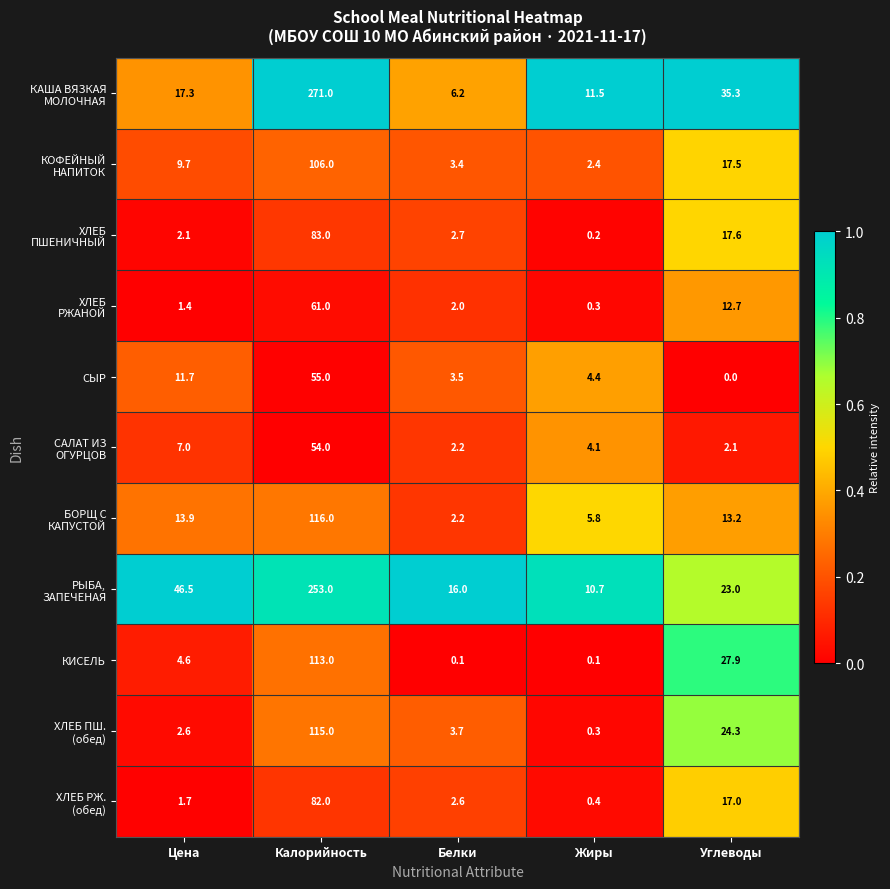

How many series are shown in this chart?

11